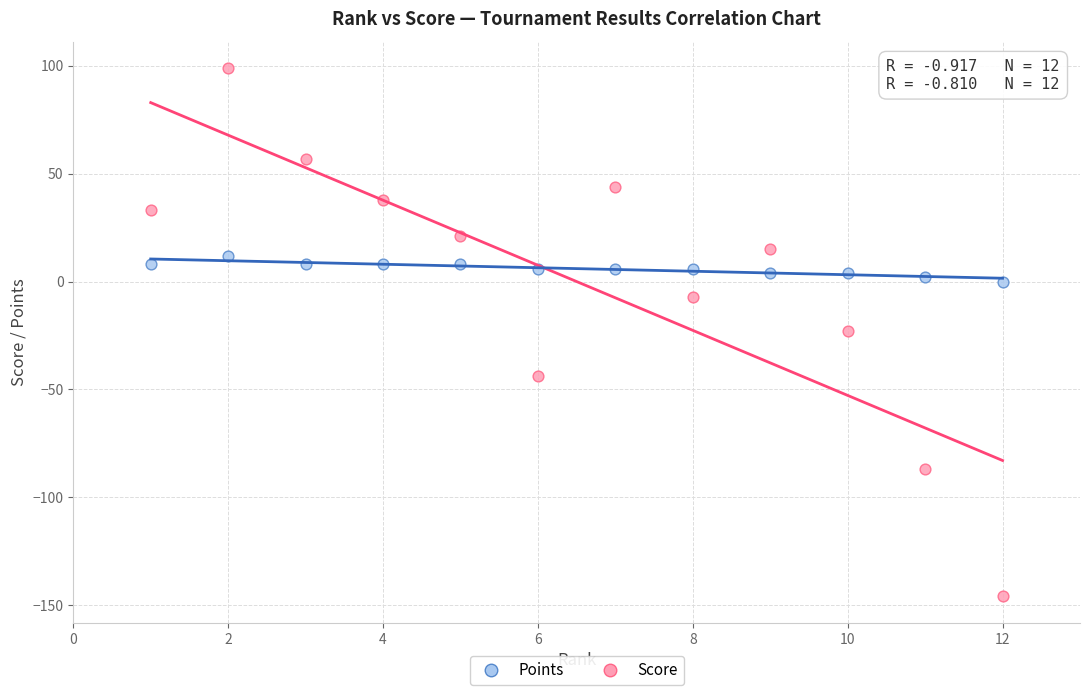

What are all the series names shown in the legend?

Points, Score